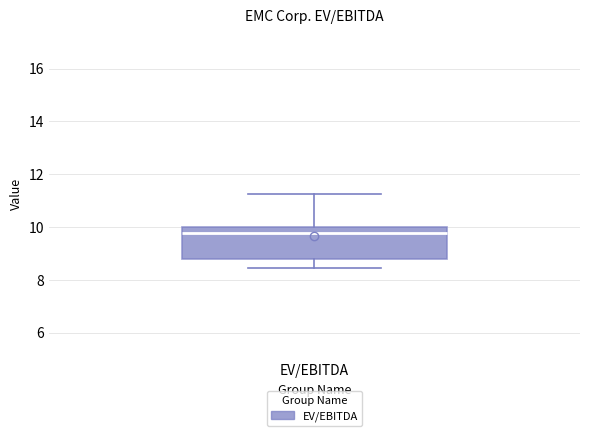

Where does the upper whisker of the box for EV/EBITDA end on the y-axis? The values are not printed on the chart, so give them approximately, as read against the axis.

11.2